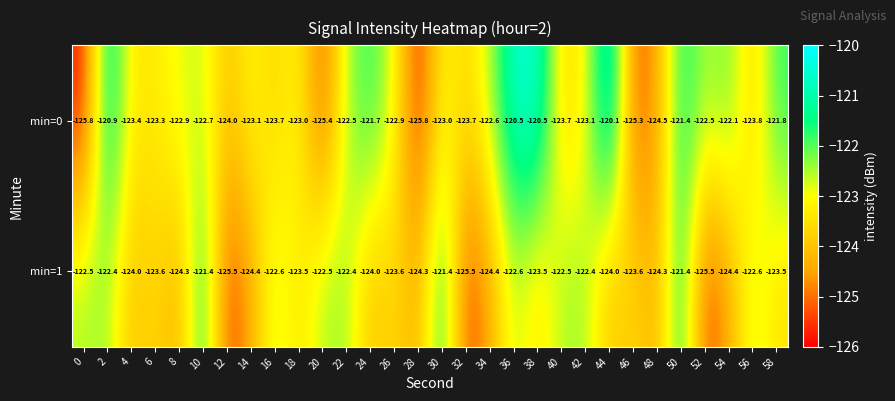

What is the total value across all series at 34?

-247.0